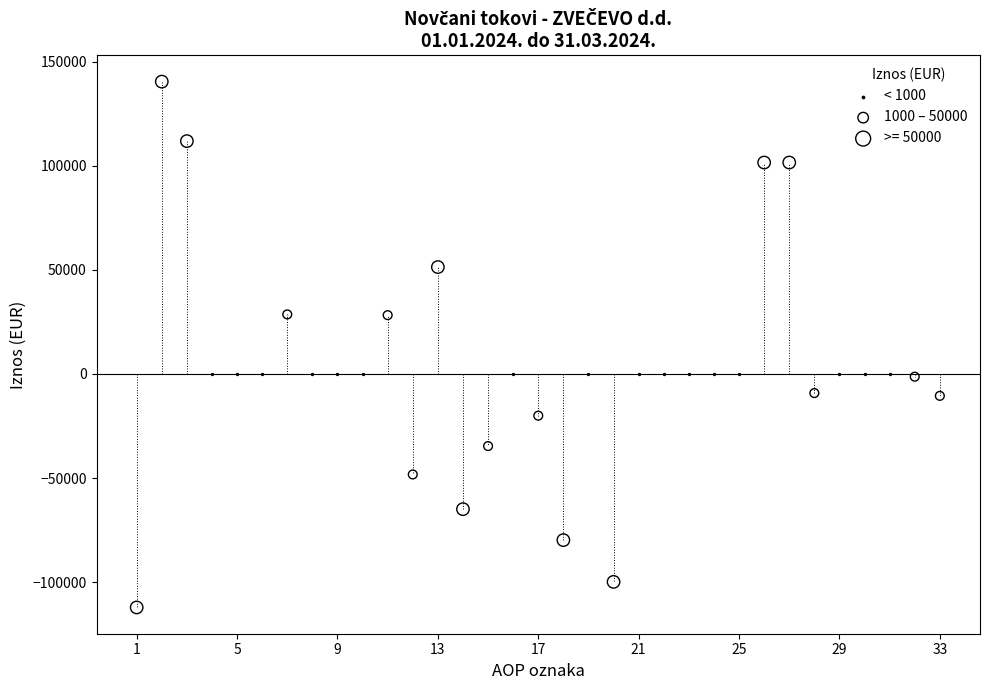

Which series has the largest Y range (max minus min)?

>= 50000